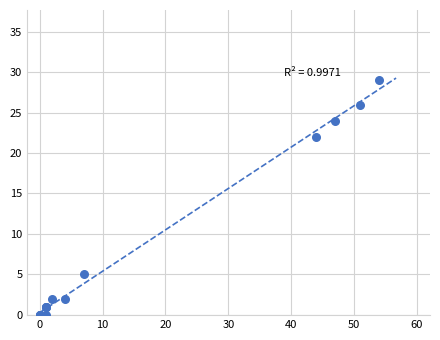

What Y value in the scatter plot is closest to 14?

22